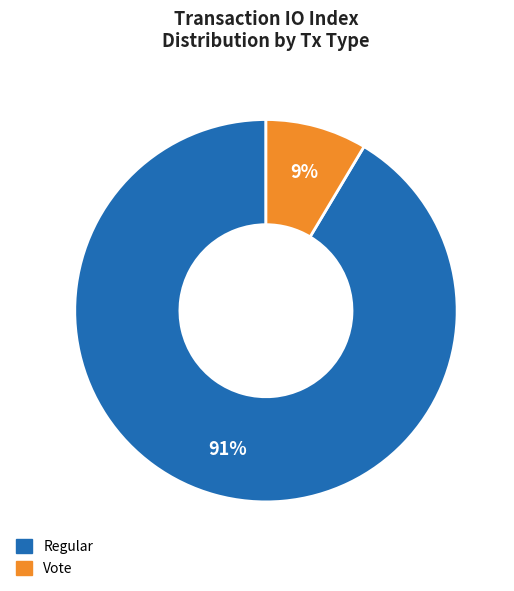

Is there any slice that represents more than half of the pie?

Yes